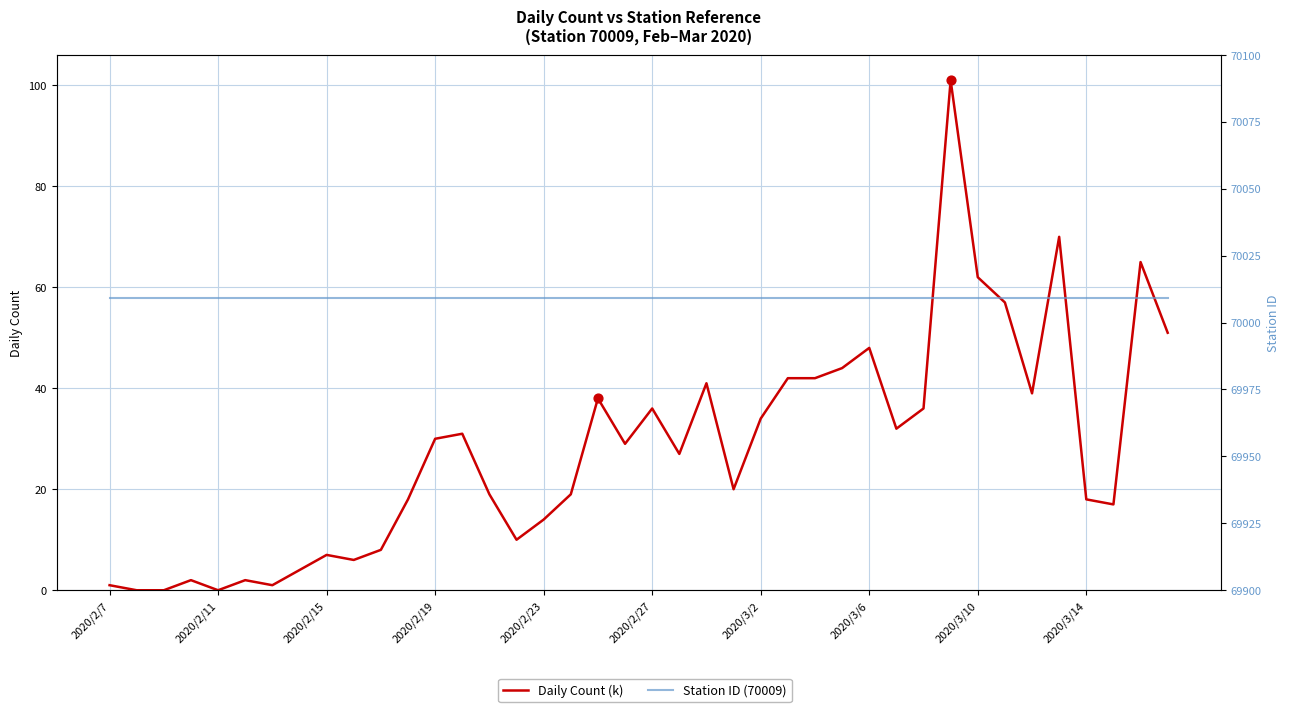

Is the value of Station ID (70009) at 35 greater than the value of Daily Count (k) at 2020/2/27?

Yes